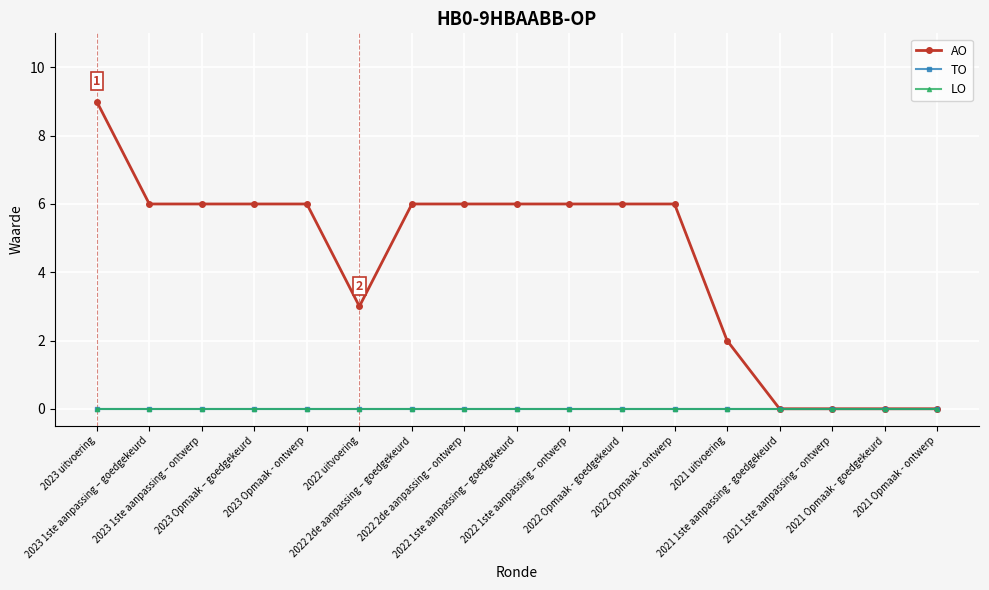

Between 2021 uitvoering and 2021 1ste aanpassing – ontwerp, which series saw the biggest shift?

AO